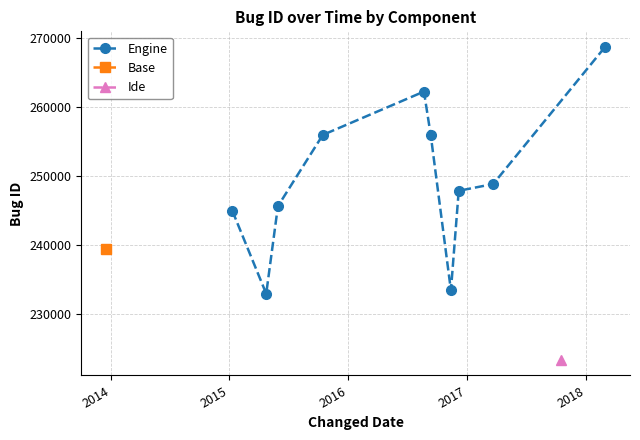

What is the difference between the second highest and second lowest values?

28869